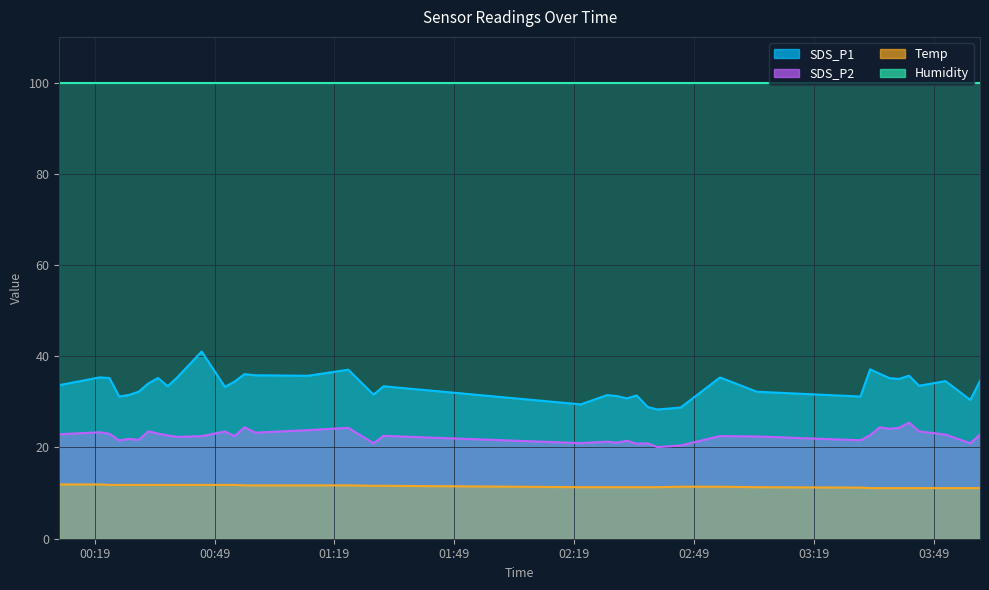

How many data points in SDS_P2 are less than 22?

14